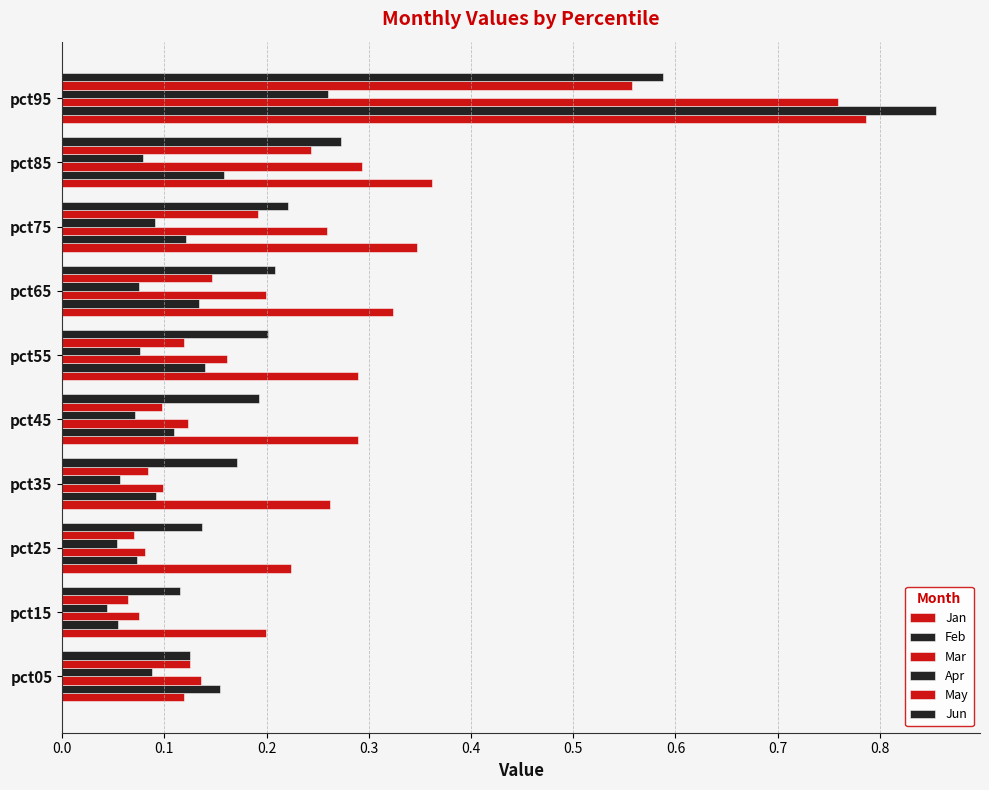

Count the number of categories in the chart.

10